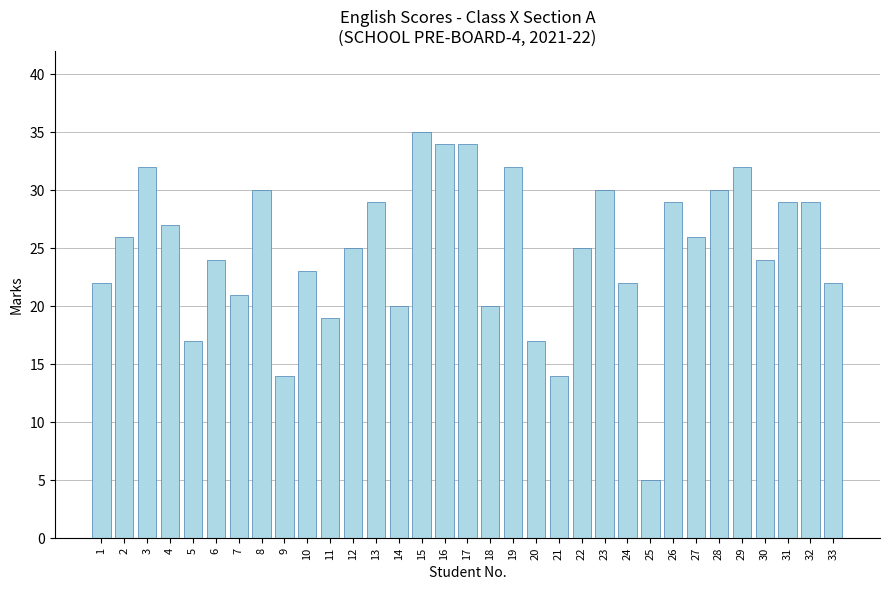

What is the value of the 3rd bar from the left?

32